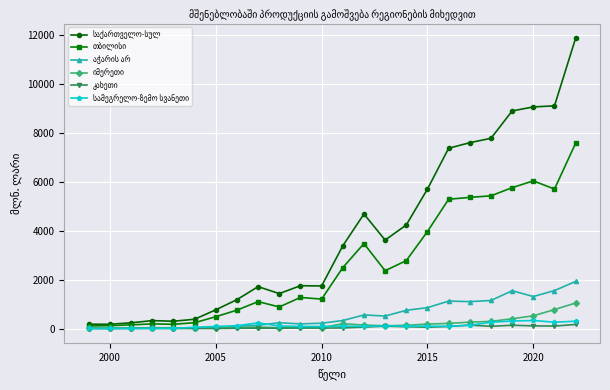

How many lines are shown in the chart?

6